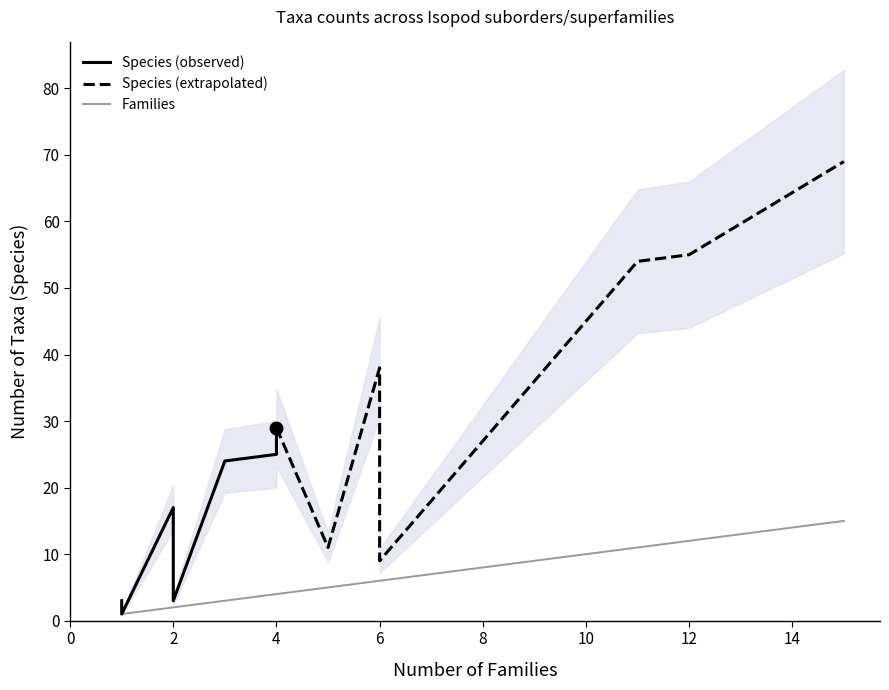

What is the difference between the maximum and minimum values in the Species series?

68